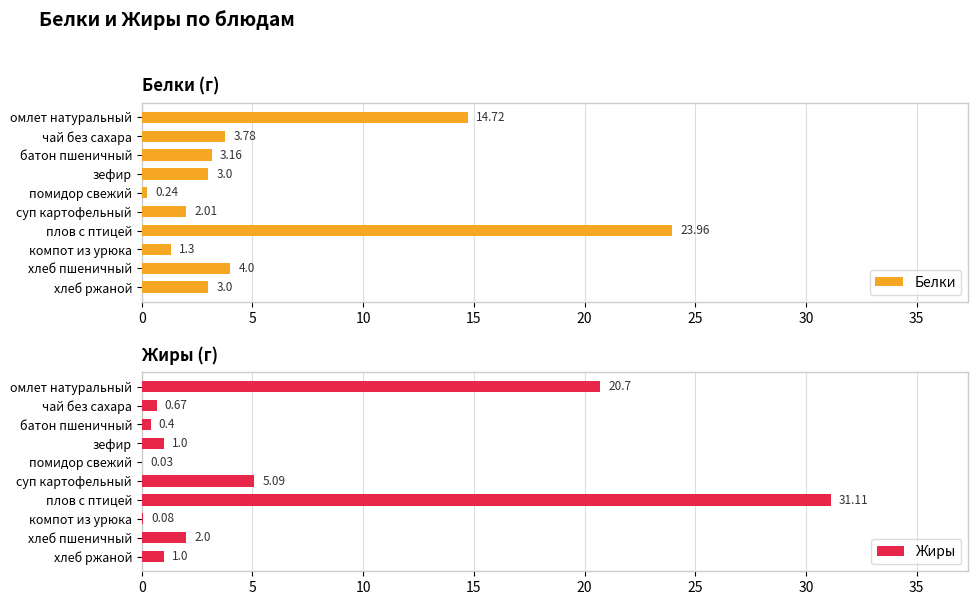

Does the chart contain any negative values?

No